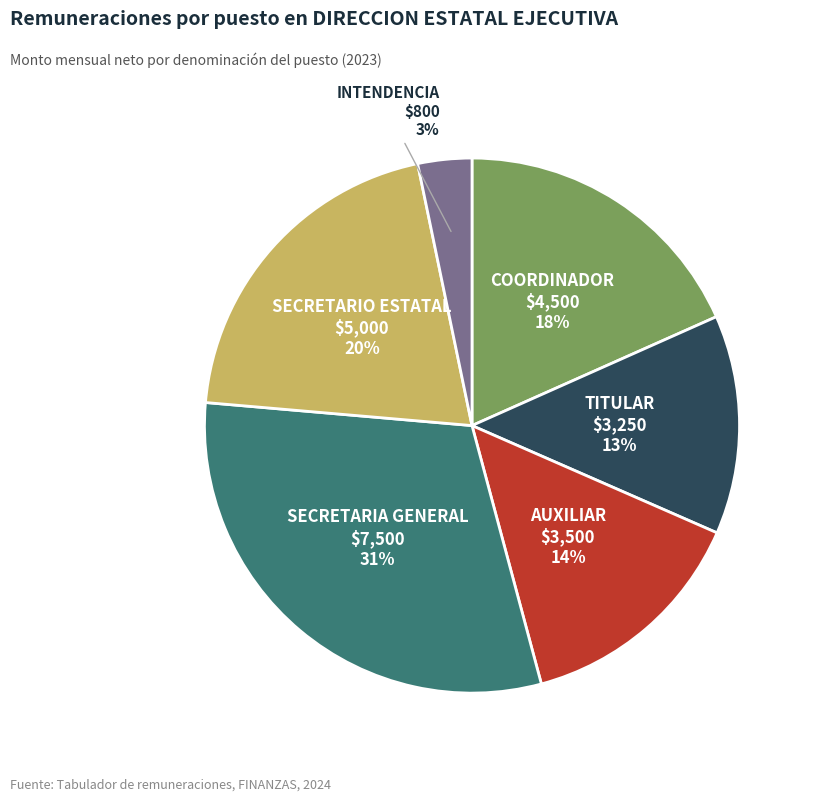

To the nearest percent, what portion does AUXILIAR represent?

14%